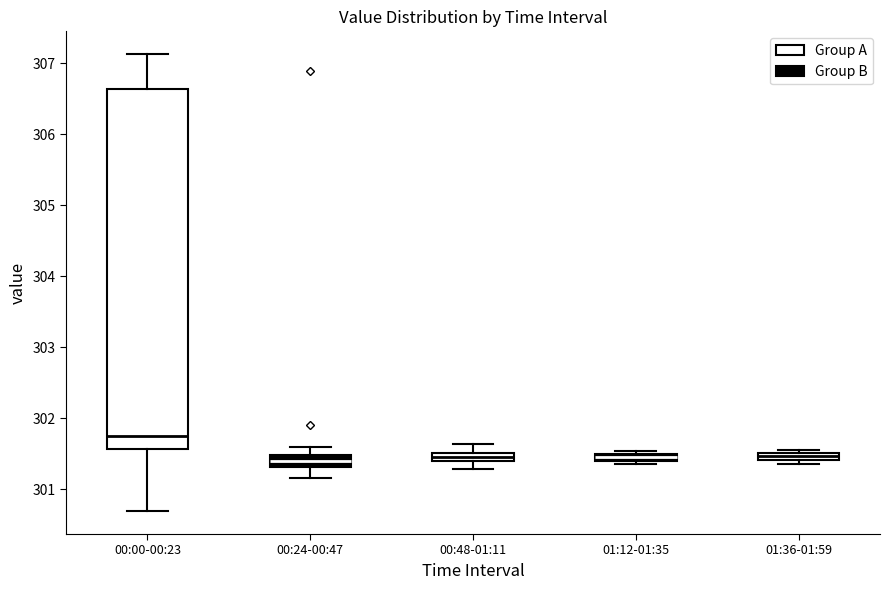

Where is the upper edge of the box for 00:00-00:23 on the y-axis? The values are not printed on the chart, so give them approximately, as read against the axis.

306.6